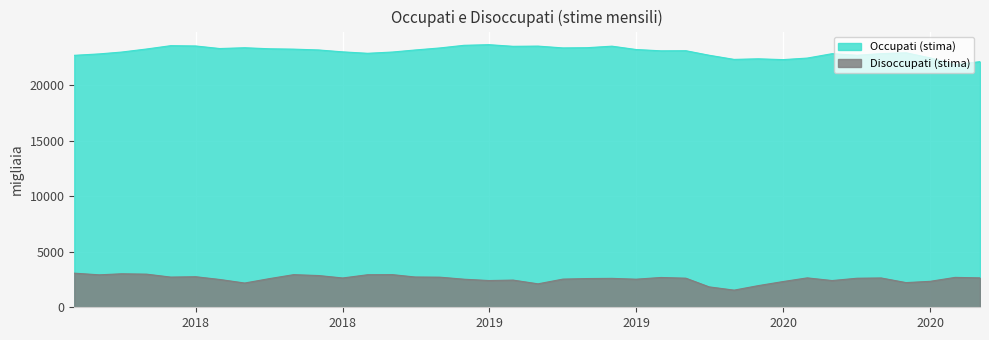

Between 2018-02 and 2019-10, which series saw the biggest shift?

Occupati (stima)